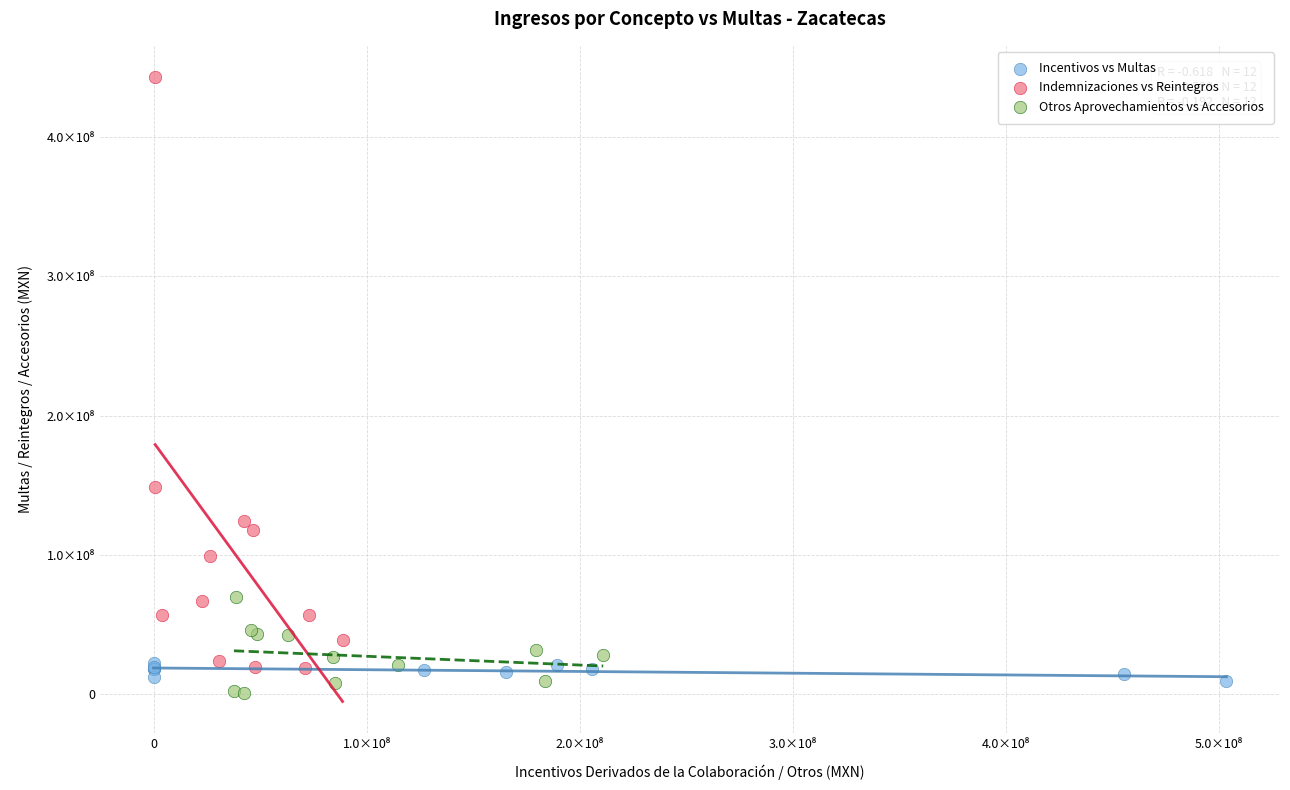

Which series contains the lowest Y value?

Otros Aprovechamientos vs Accesorios